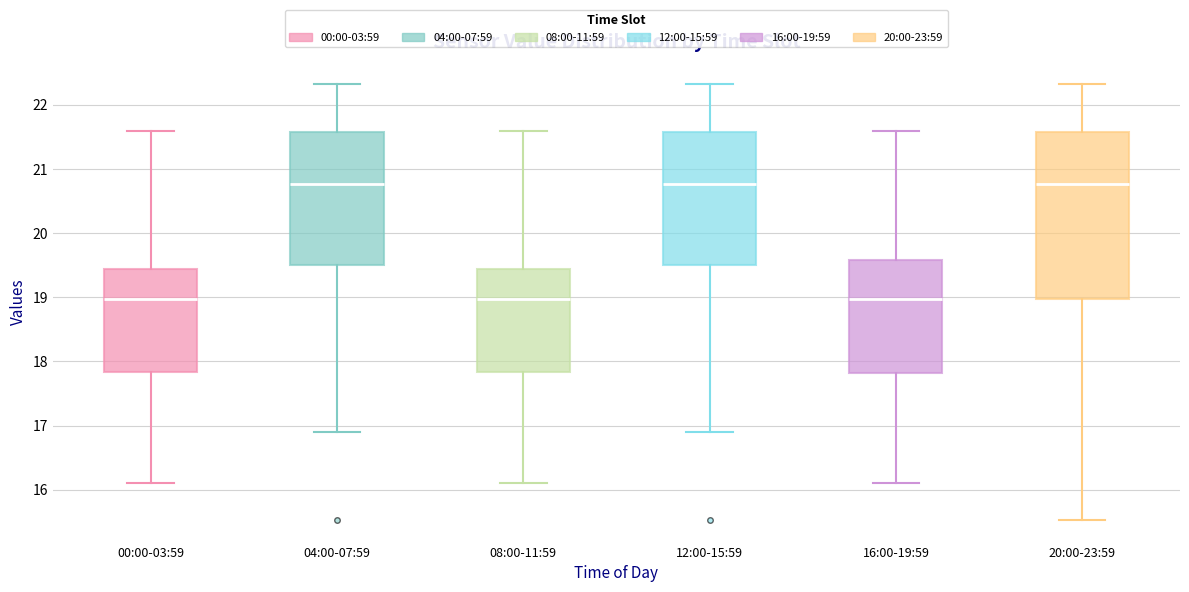

Where does the median line of the box for 20:00-23:59 sit on the y-axis? The values are not printed on the chart, so give them approximately, as read against the axis.

20.8